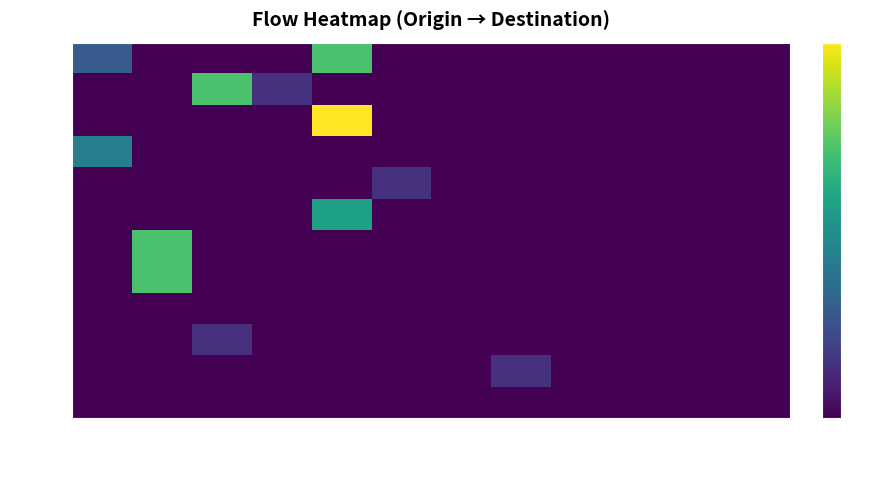

Which series changed the most between 0001 and 000a?

0003